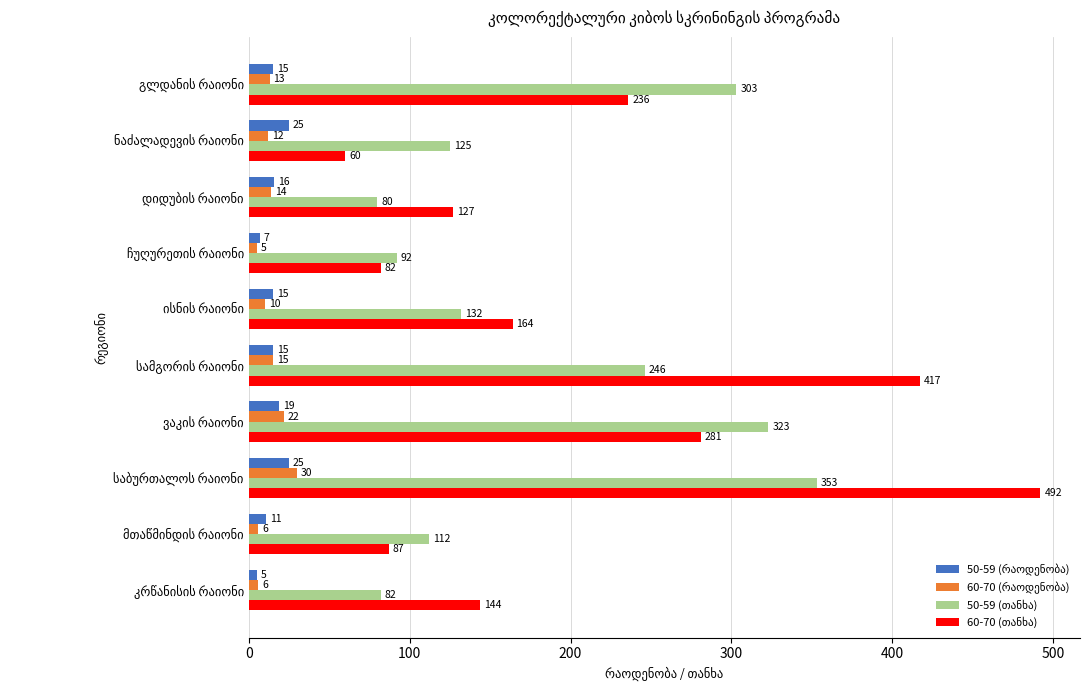

What is the greatest value displayed?

492